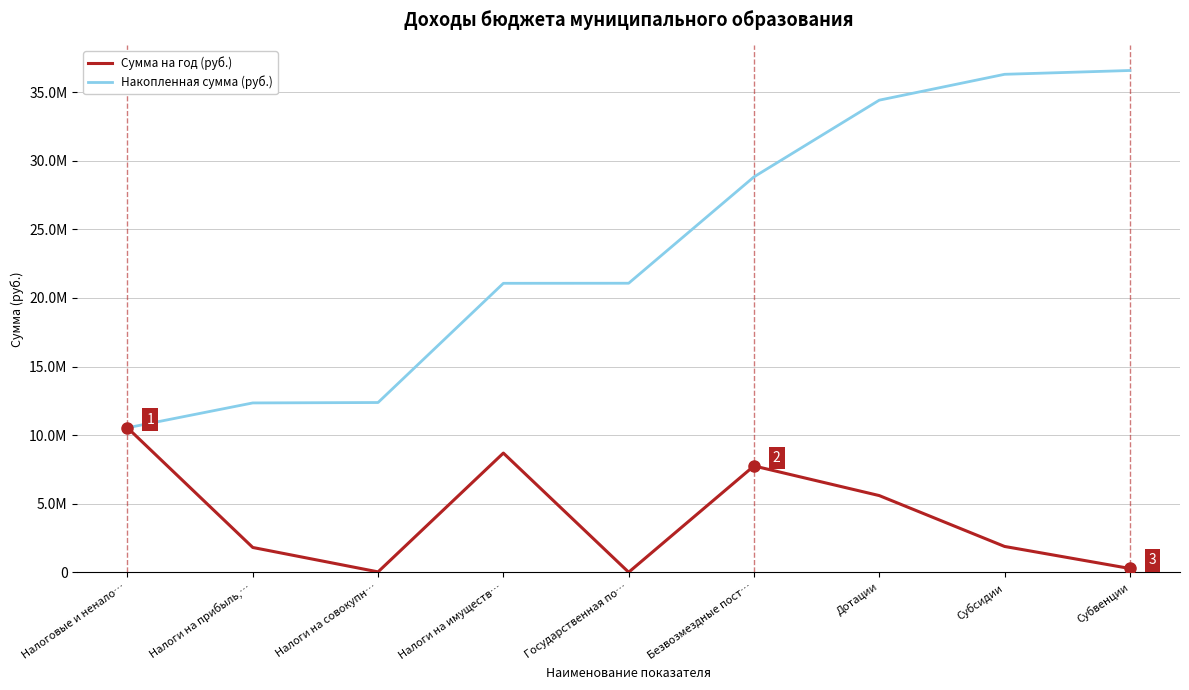

What is the lowest value of the Накопленная сумма (руб.) series?

10535000.0